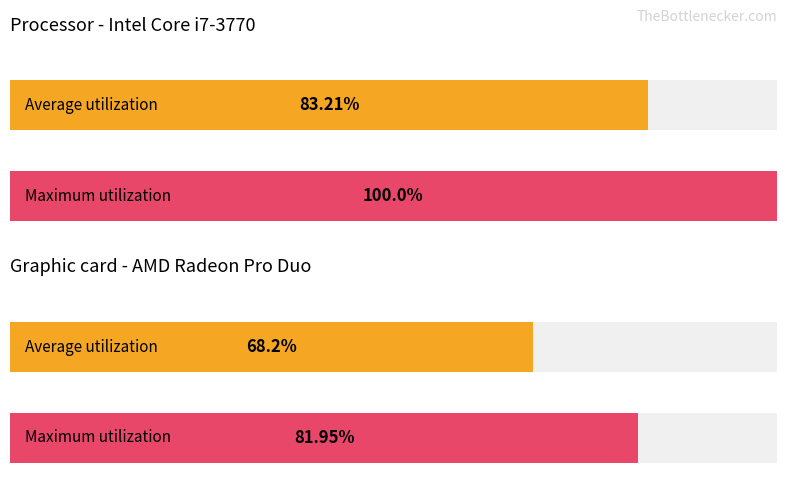

How many groups of bars are there?

2